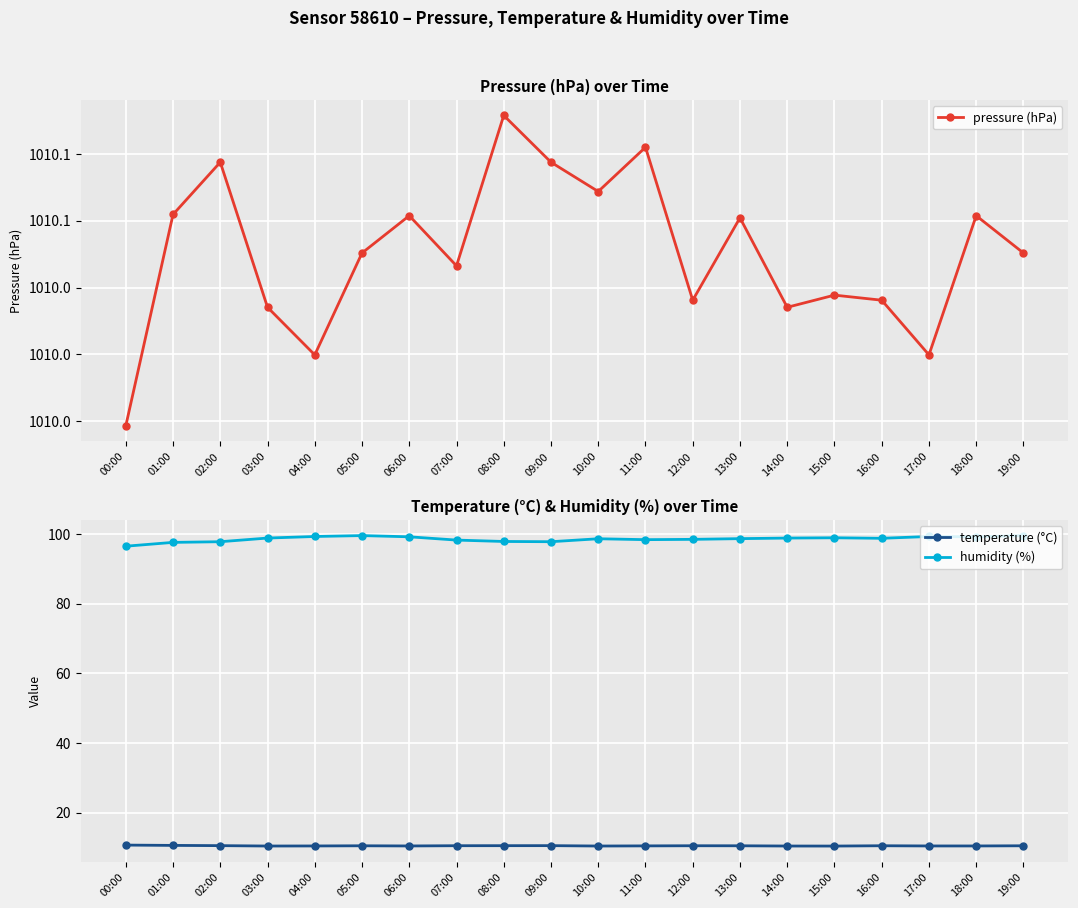

The pressure (hPa) series shows 625.8 at 12:00. True or false?

False